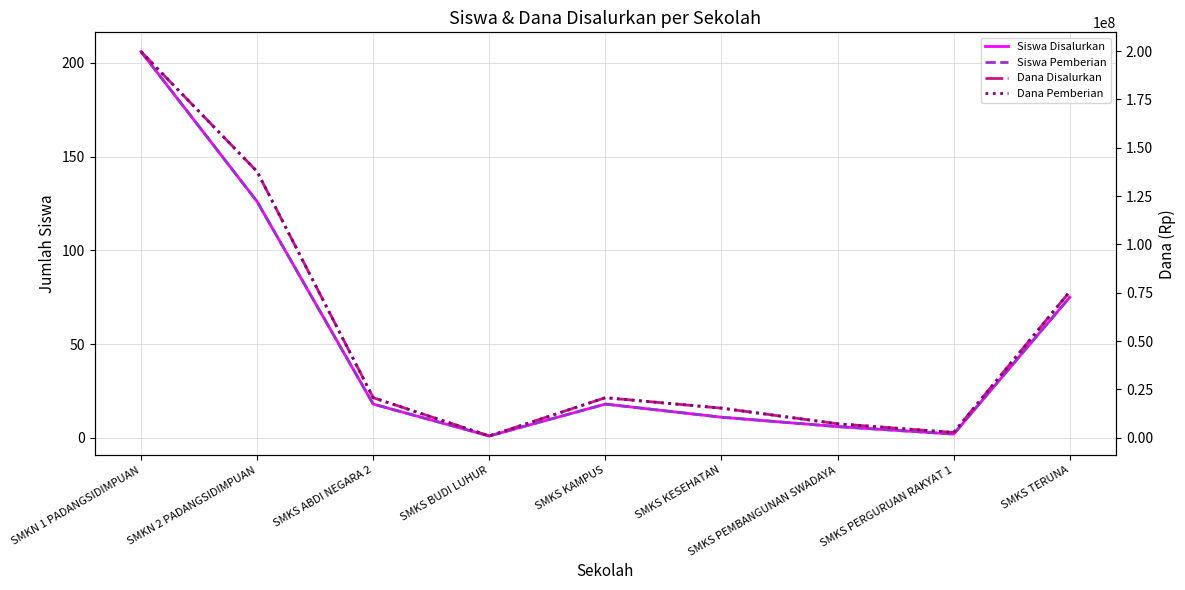

What position from the right is SMKN 1 PADANGSIDIMPUAN?

9